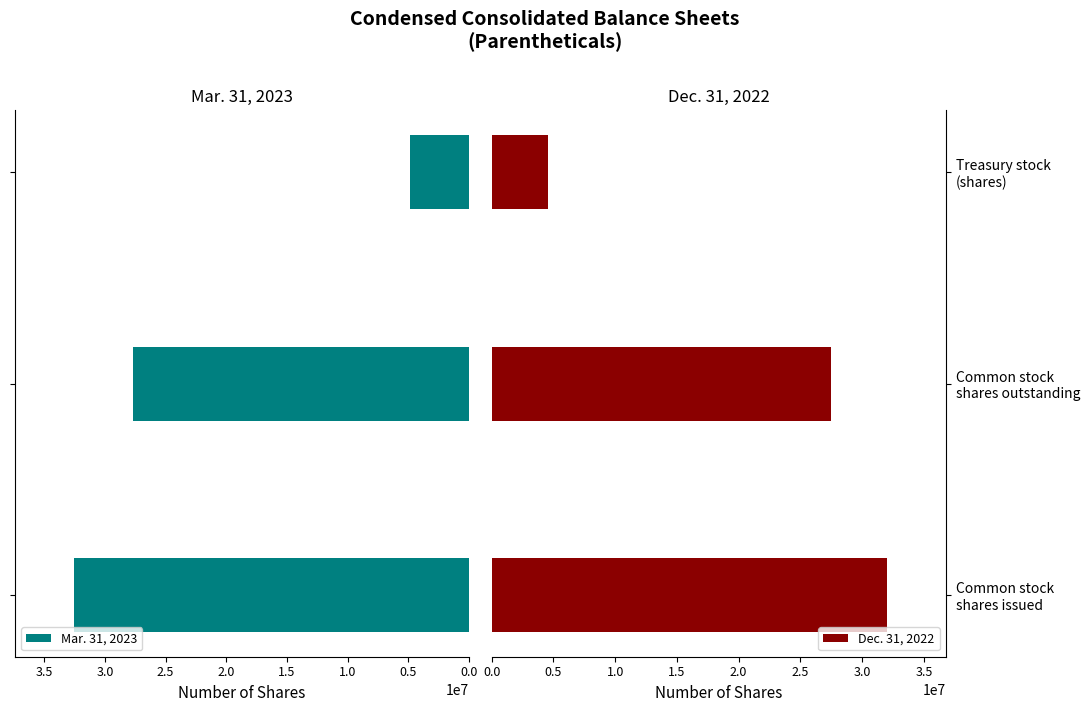

What is the value of the Mar. 31, 2023 bar at the 1st from the left?

32532842